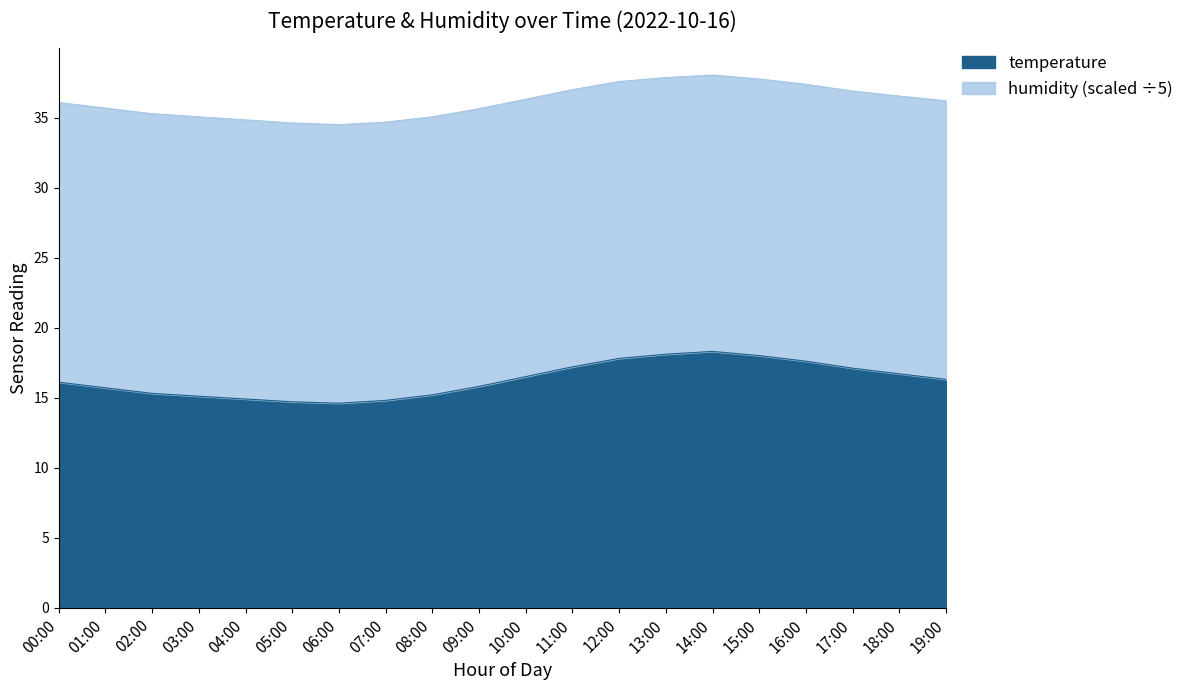

What is the total value across all series at 16:00?

37.4